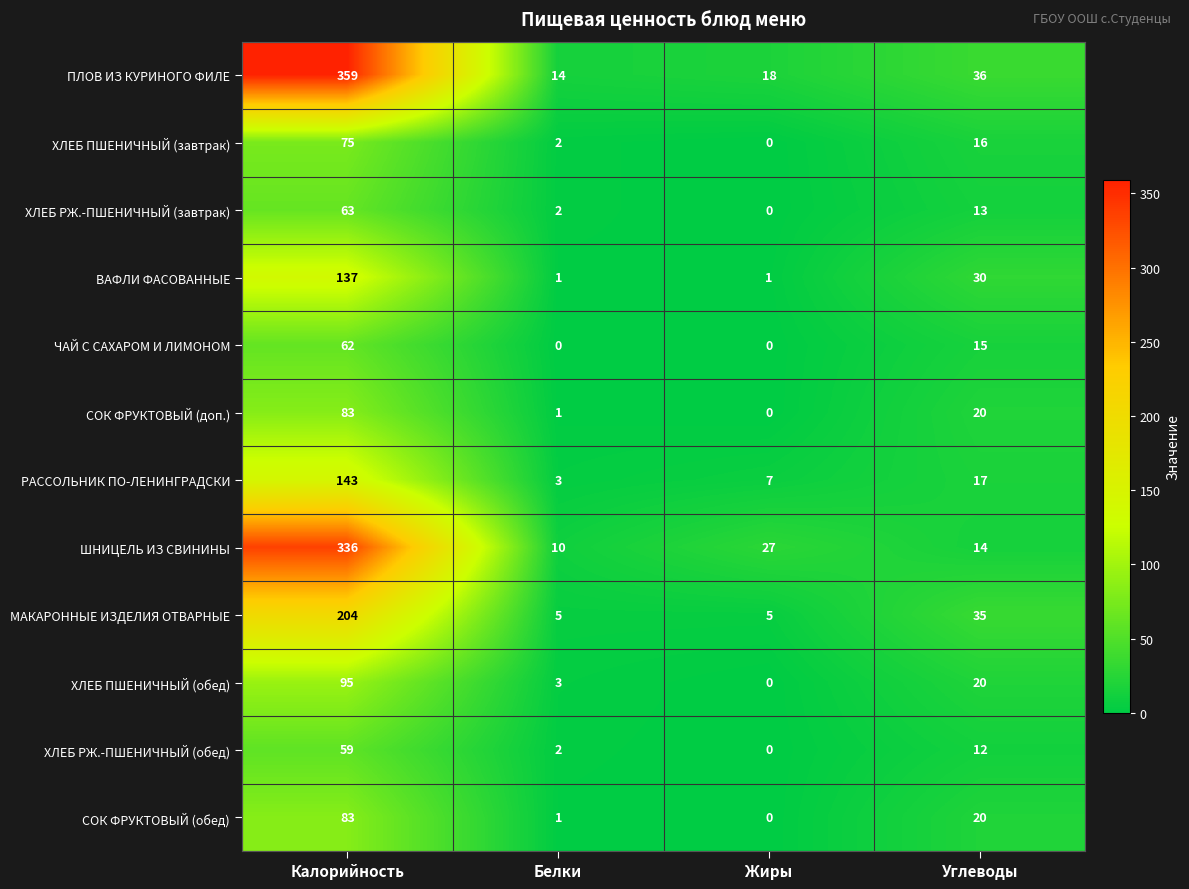

How many positive values does the ЧАЙ С САХАРОМ И ЛИМОНОМ series have?

2